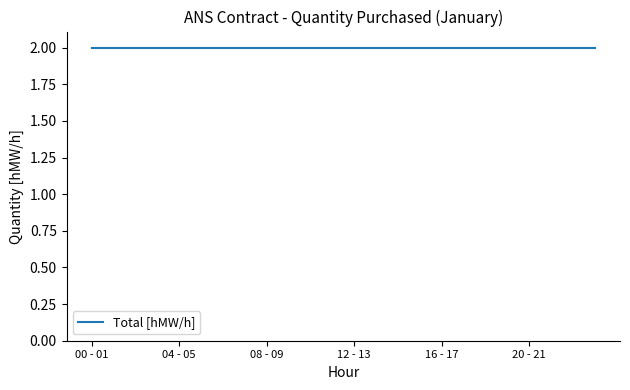

Which category has the lowest value in the 15.01 series?

00 - 01